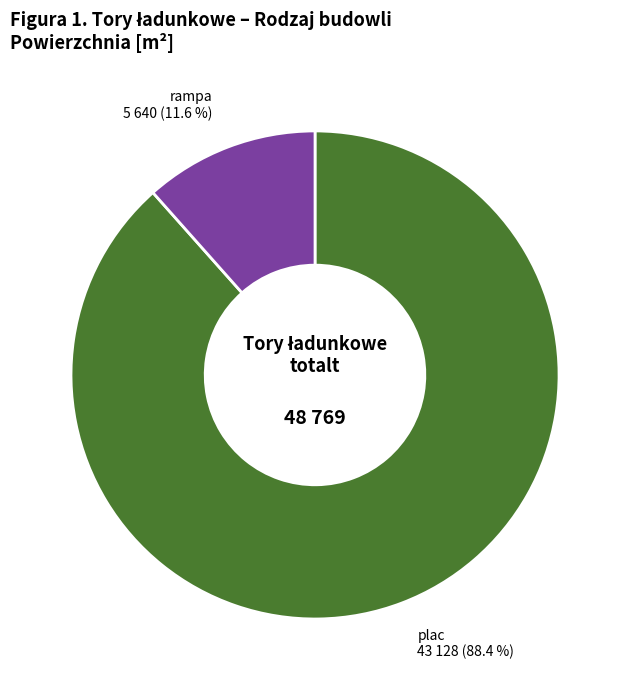

Does plac represent more than half of the total?

Yes